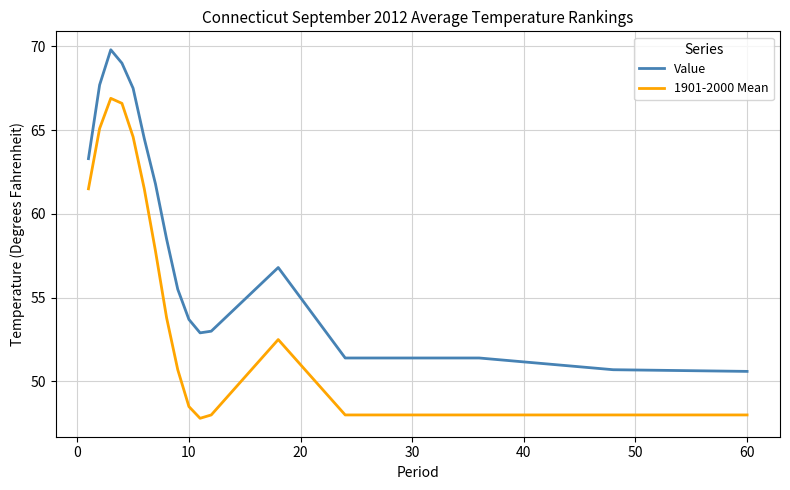

List the series in order of their overall mean, lowest first.

1901-2000 Mean, Value